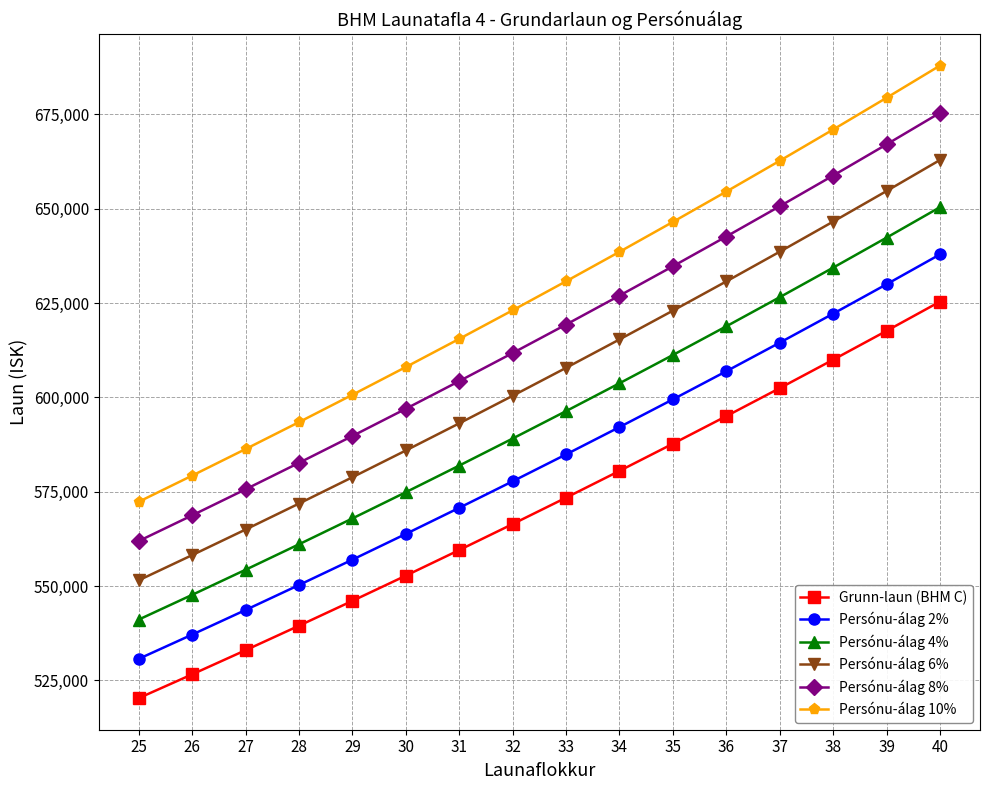

True or false: Persónu-álag 8% and Grunn-laun (BHM C) intersect in this chart.

False